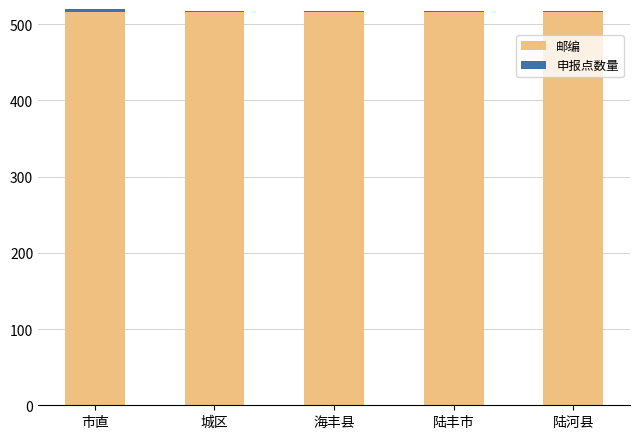

At which category is the sum across all series the highest?

市直